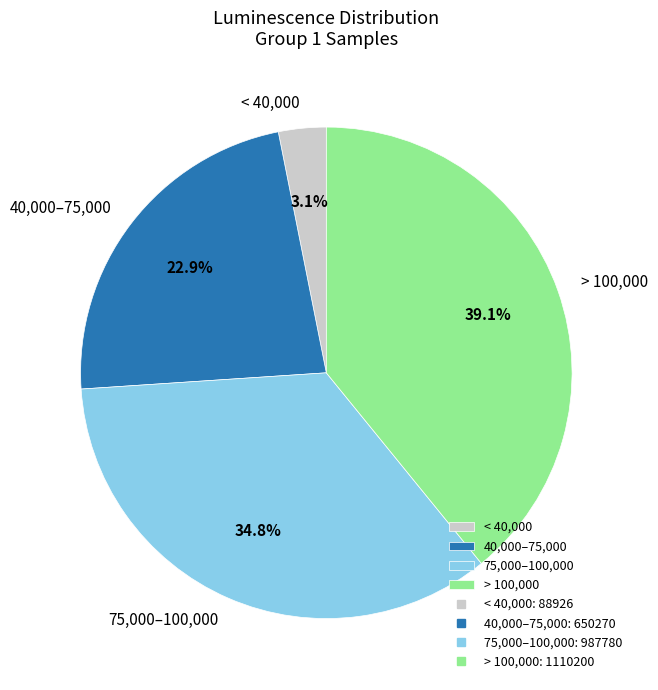

How many slices are in this pie chart?

4